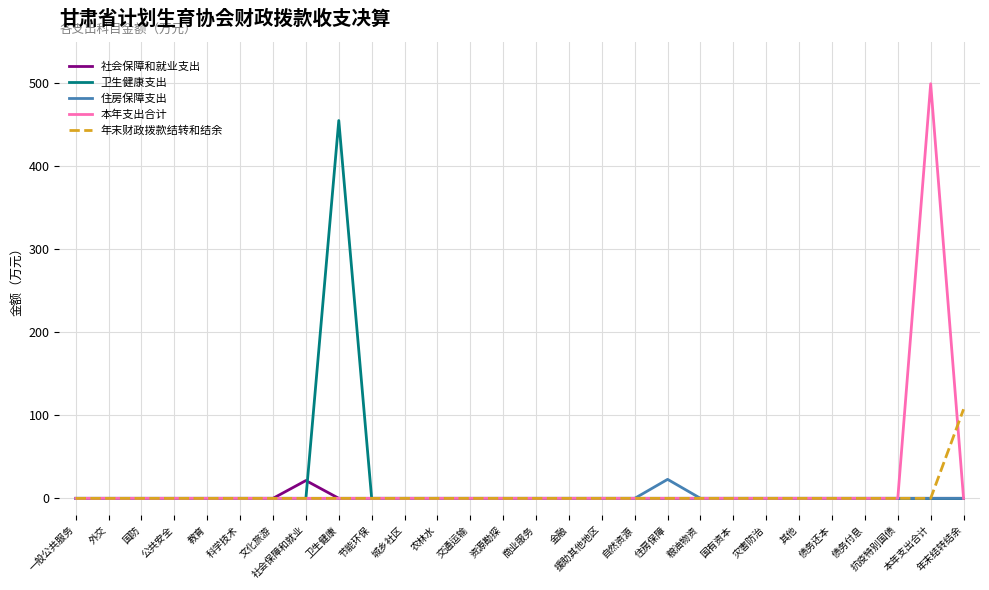

Reading right to left, transcribe all the data shown in this chart.

社会保障和就业支出: 年末结转结余=0.0	本年支出合计=0.0	抗疫特别国债=0.0	债务付息=0.0	债务还本=0.0	其他=0.0	灾害防治=0.0	国有资本=0.0	粮油物资=0.0	住房保障=0.0	自然资源=0.0	援助其他地区=0.0	金融=0.0	商业服务=0.0	资源勘探=0.0	交通运输=0.0	农林水=0.0	城乡社区=0.0	节能环保=0.0	卫生健康=0.0	社会保障和就业=21.5	文化旅游=0.0	科学技术=0.0	教育=0.0	公共安全=0.0	国防=0.0	外交=0.0	一般公共服务=0.0
卫生健康支出: 年末结转结余=0.0	本年支出合计=0.0	抗疫特别国债=0.0	债务付息=0.0	债务还本=0.0	其他=0.0	灾害防治=0.0	国有资本=0.0	粮油物资=0.0	住房保障=0.0	自然资源=0.0	援助其他地区=0.0	金融=0.0	商业服务=0.0	资源勘探=0.0	交通运输=0.0	农林水=0.0	城乡社区=0.0	节能环保=0.0	卫生健康=455.3	社会保障和就业=0.0	文化旅游=0.0	科学技术=0.0	教育=0.0	公共安全=0.0	国防=0.0	外交=0.0	一般公共服务=0.0
住房保障支出: 年末结转结余=0.0	本年支出合计=0.0	抗疫特别国债=0.0	债务付息=0.0	债务还本=0.0	其他=0.0	灾害防治=0.0	国有资本=0.0	粮油物资=0.0	住房保障=22.9	自然资源=0.0	援助其他地区=0.0	金融=0.0	商业服务=0.0	资源勘探=0.0	交通运输=0.0	农林水=0.0	城乡社区=0.0	节能环保=0.0	卫生健康=0.0	社会保障和就业=0.0	文化旅游=0.0	科学技术=0.0	教育=0.0	公共安全=0.0	国防=0.0	外交=0.0	一般公共服务=0.0
本年支出合计: 年末结转结余=0.0	本年支出合计=499.7	抗疫特别国债=0.0	债务付息=0.0	债务还本=0.0	其他=0.0	灾害防治=0.0	国有资本=0.0	粮油物资=0.0	住房保障=0.0	自然资源=0.0	援助其他地区=0.0	金融=0.0	商业服务=0.0	资源勘探=0.0	交通运输=0.0	农林水=0.0	城乡社区=0.0	节能环保=0.0	卫生健康=0.0	社会保障和就业=0.0	文化旅游=0.0	科学技术=0.0	教育=0.0	公共安全=0.0	国防=0.0	外交=0.0	一般公共服务=0.0
年末财政拨款结转和结余: 年末结转结余=107.4	本年支出合计=0.0	抗疫特别国债=0.0	债务付息=0.0	债务还本=0.0	其他=0.0	灾害防治=0.0	国有资本=0.0	粮油物资=0.0	住房保障=0.0	自然资源=0.0	援助其他地区=0.0	金融=0.0	商业服务=0.0	资源勘探=0.0	交通运输=0.0	农林水=0.0	城乡社区=0.0	节能环保=0.0	卫生健康=0.0	社会保障和就业=0.0	文化旅游=0.0	科学技术=0.0	教育=0.0	公共安全=0.0	国防=0.0	外交=0.0	一般公共服务=0.0